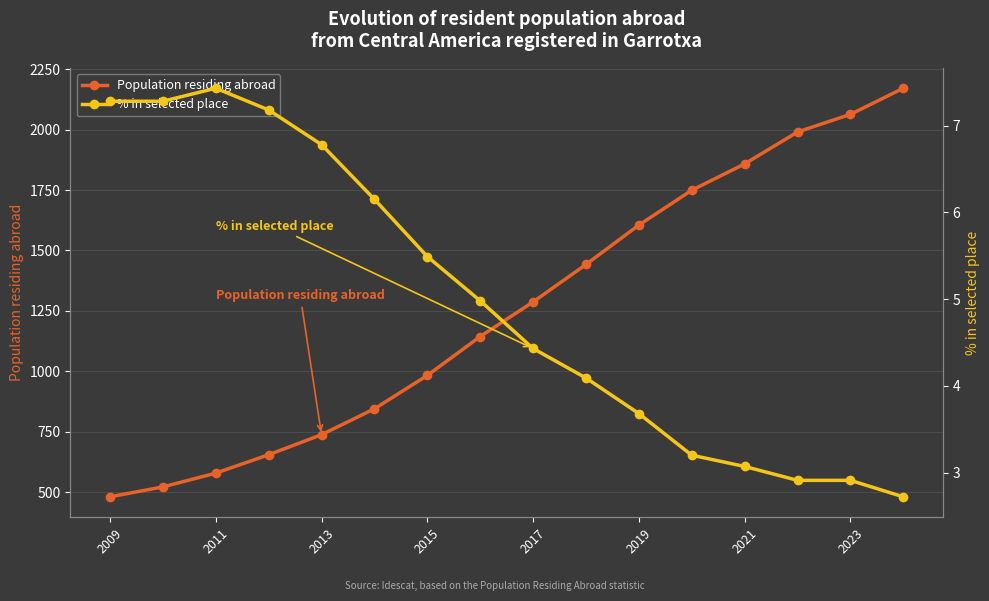

What is the lowest value of the Population residing abroad series?

481